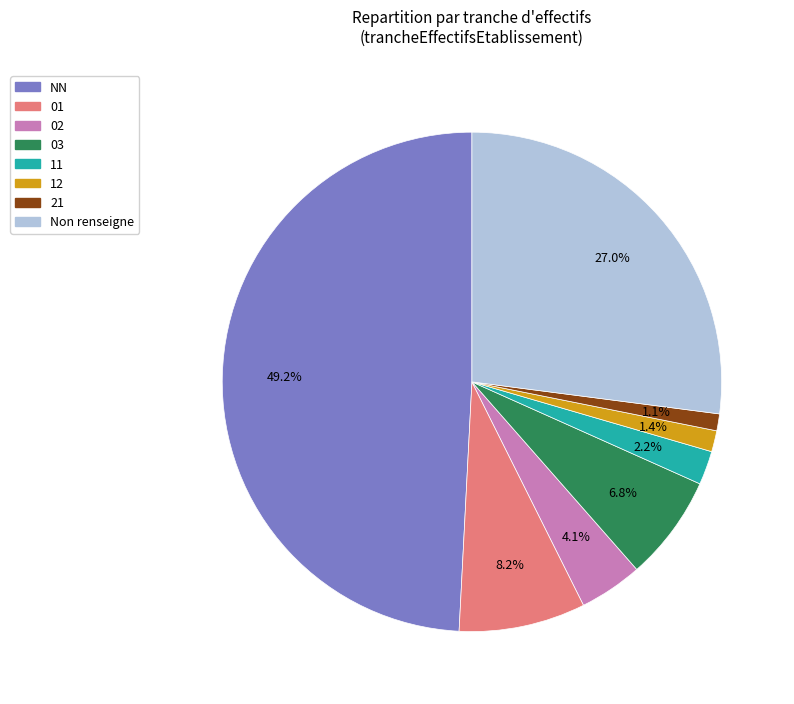

Is there any slice that represents more than half of the pie?

No